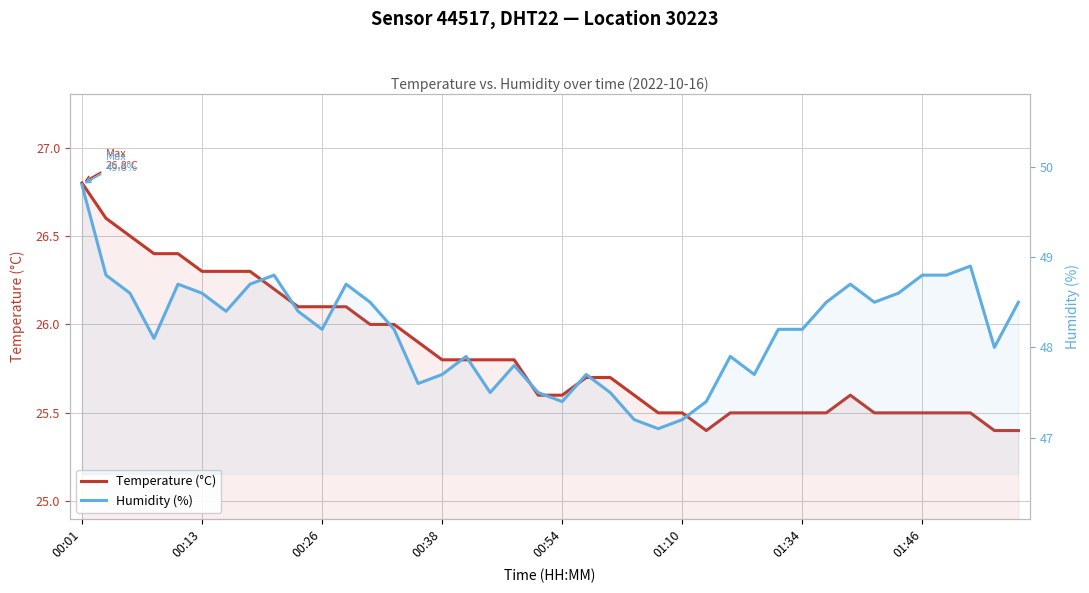

Is it true that Humidity (%) equals 19.4 at 19?

False